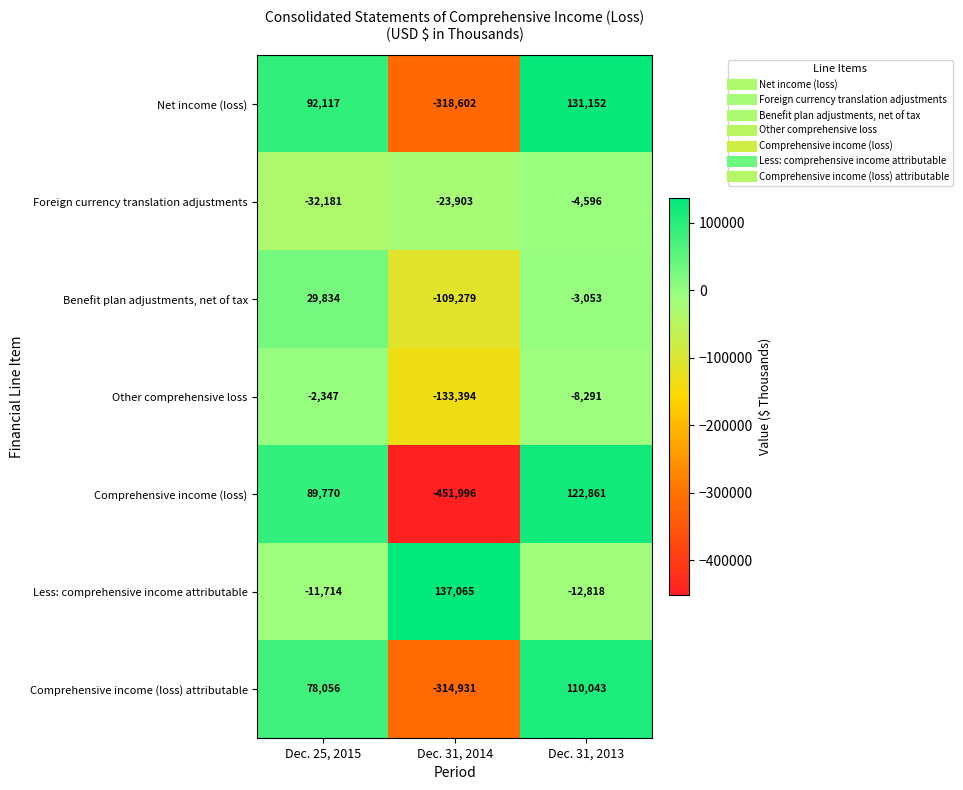

At which label does Less: comprehensive income attributable reach its peak?

Dec. 31, 2014